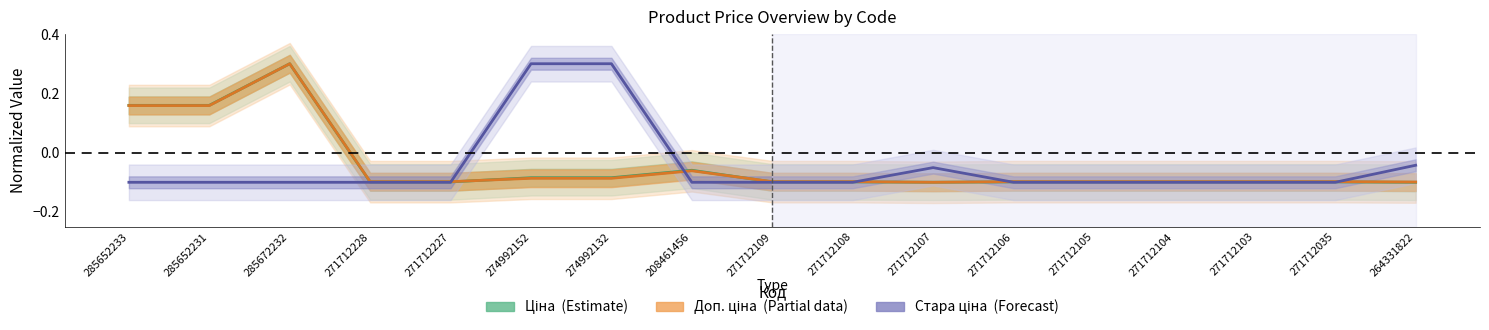

How many series are shown in this chart?

3